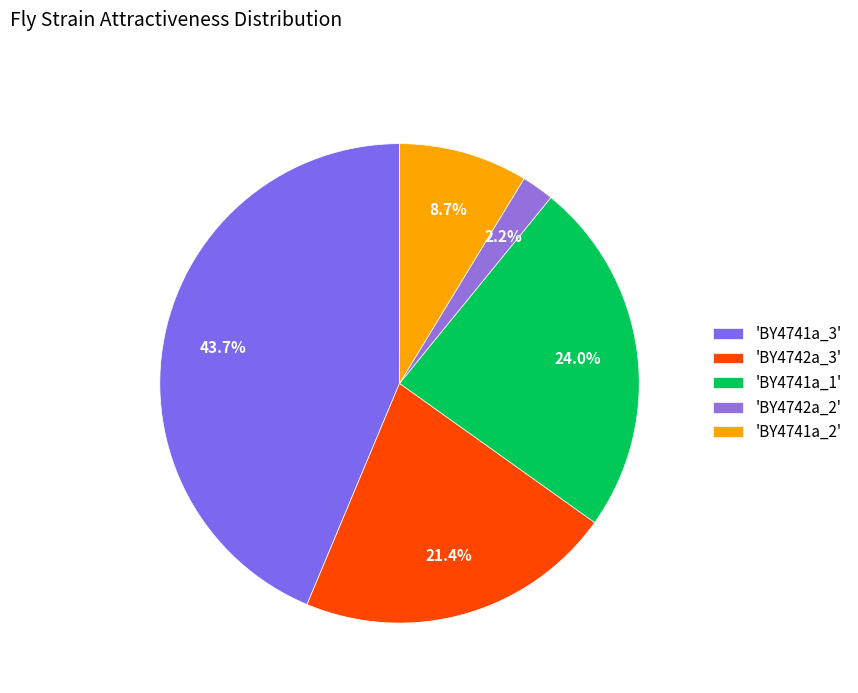

Is there any slice that represents more than half of the pie?

No